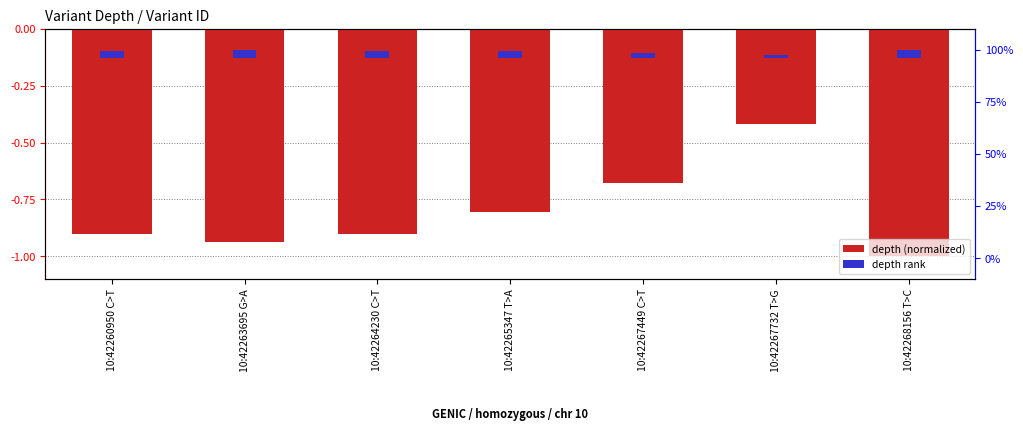

How many bars are there in each group?

2